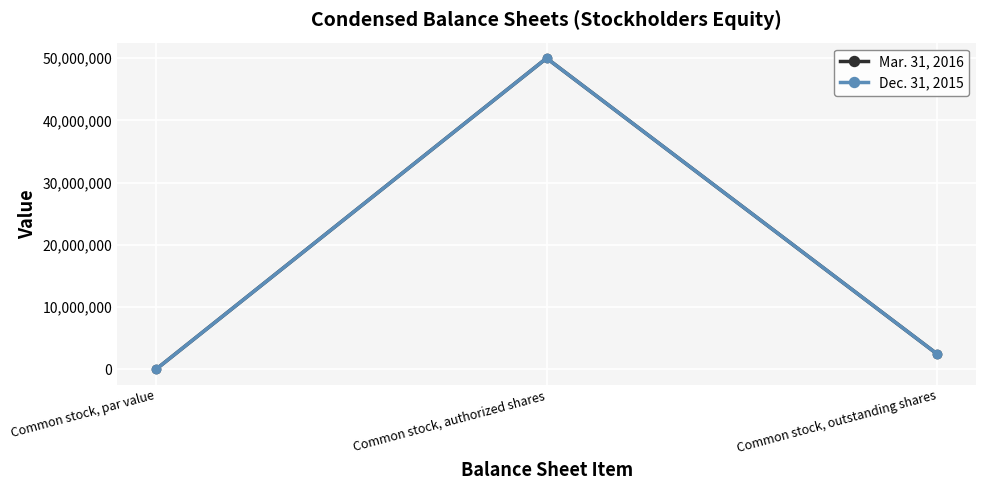

The Dec. 31, 2015 series shows 0 at Common stock, par value. True or false?

True